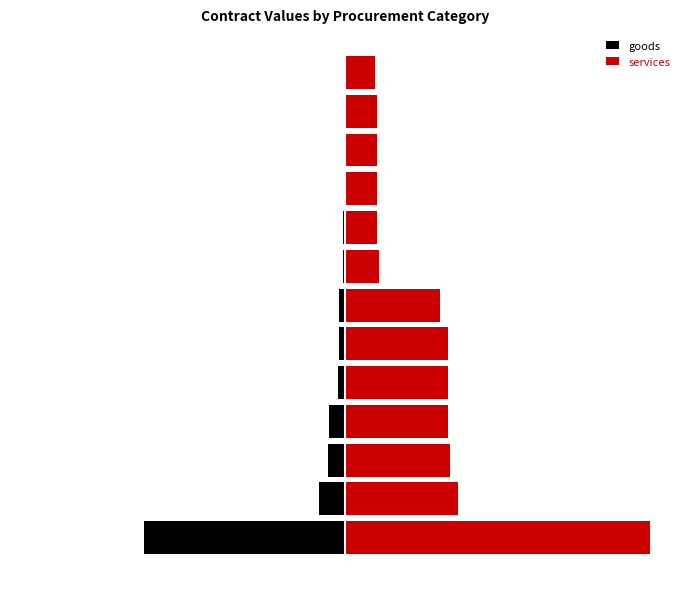

Rank the series at 9 from lowest to highest value.

goods, services